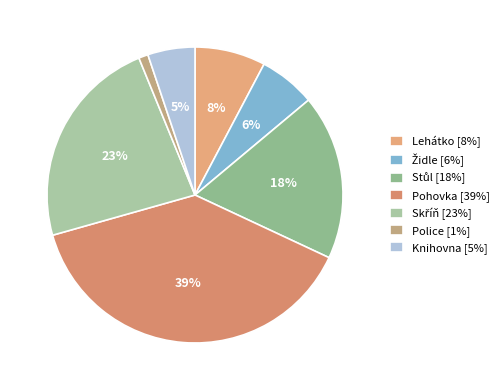

What is the largest slice in the pie chart?

Pohovka